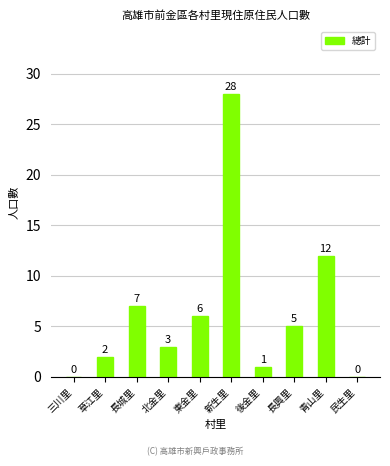

What is the average value?

6